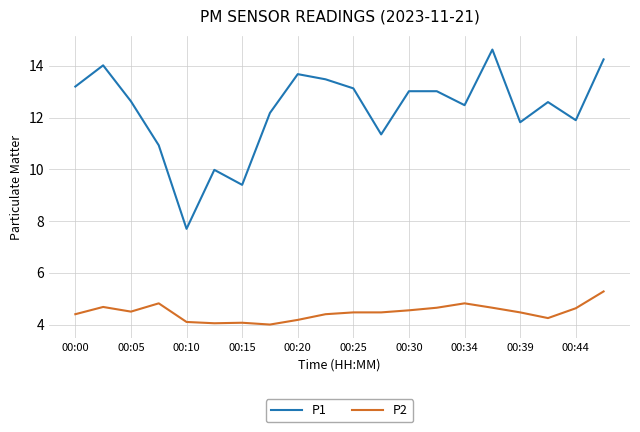

True or false: P1 and P2 cross at least once.

False